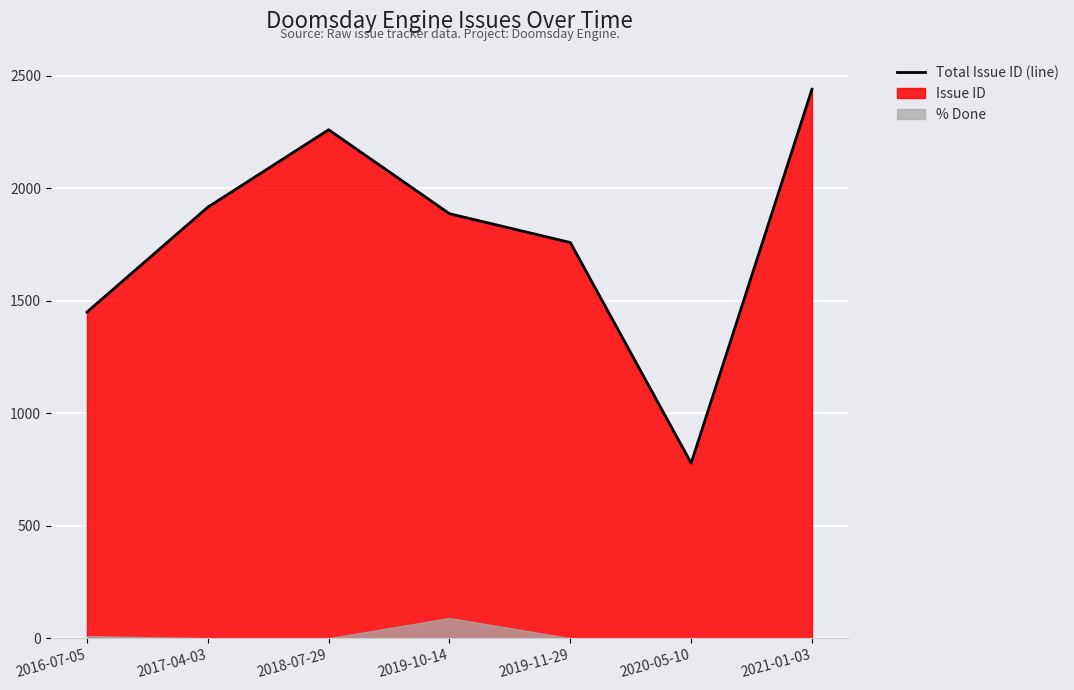

Count the values in the range 1449 to 2259.

5